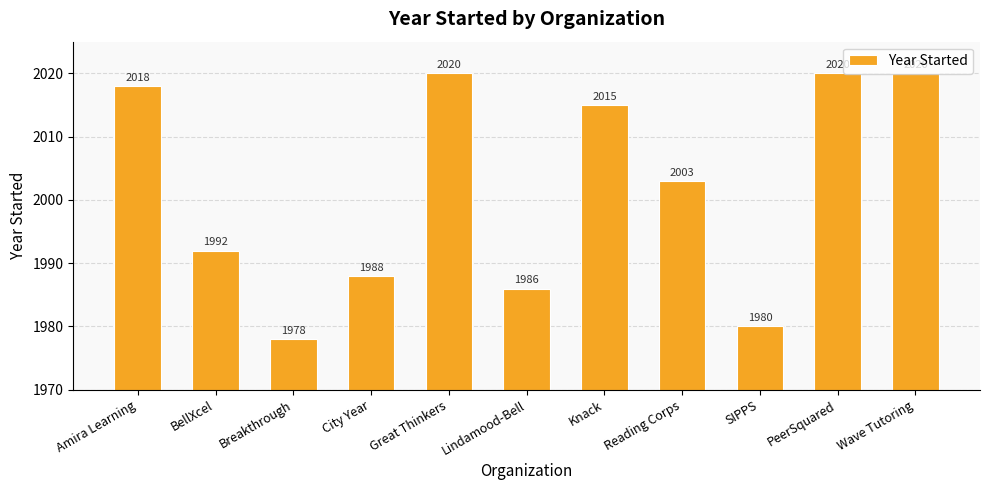

Which label corresponds to the smallest value in the chart?

Breakthrough